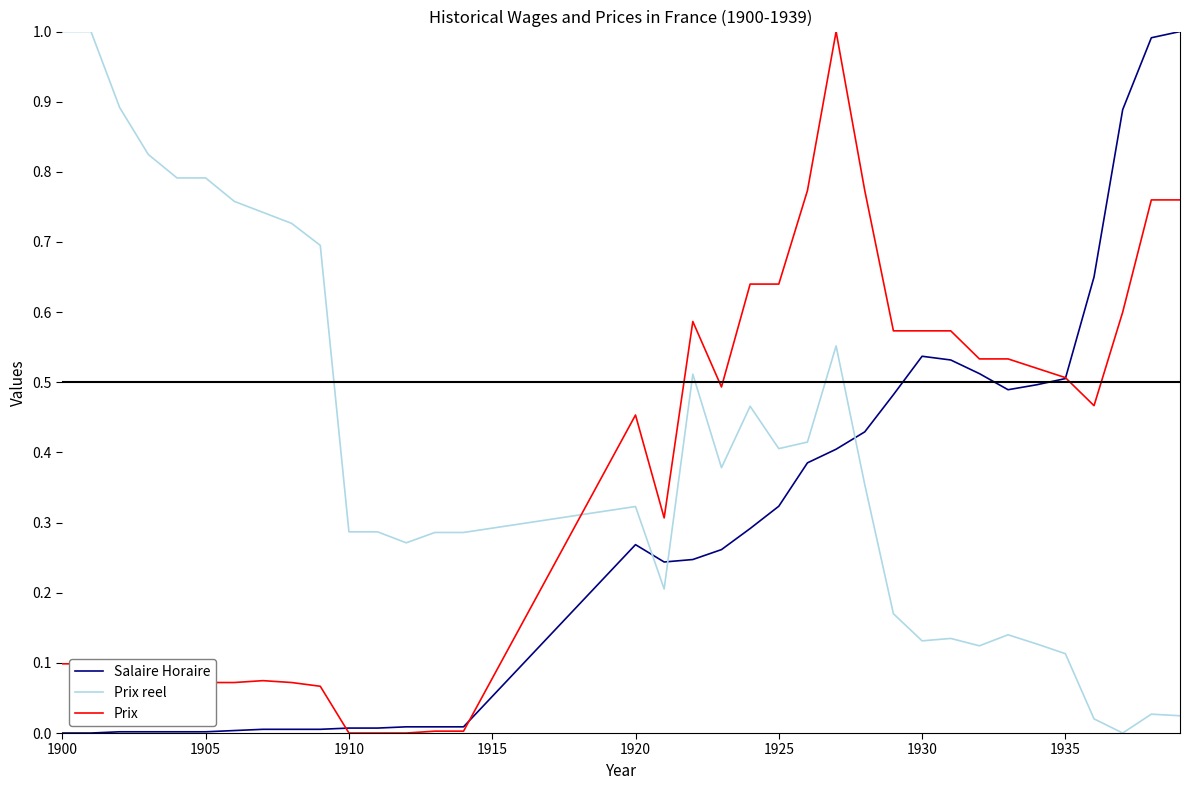

True or false: Prix reel and Prix cross at least once.

True